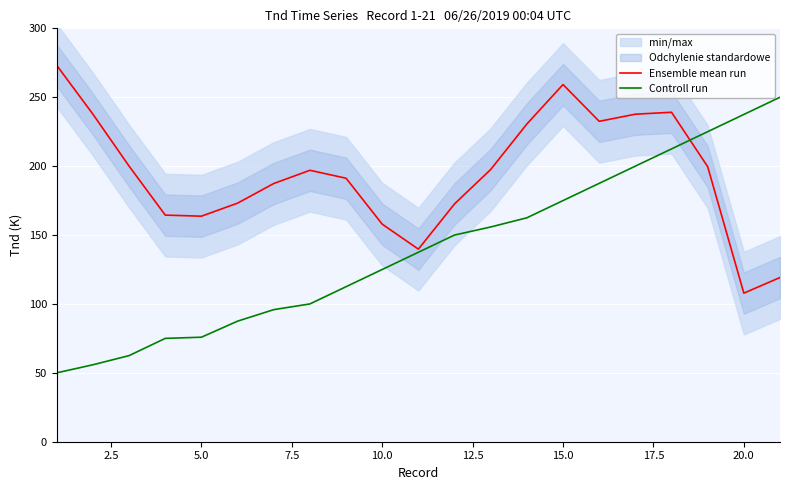

What is the difference between the maximum and second lowest values in the Controll run series?

194.1